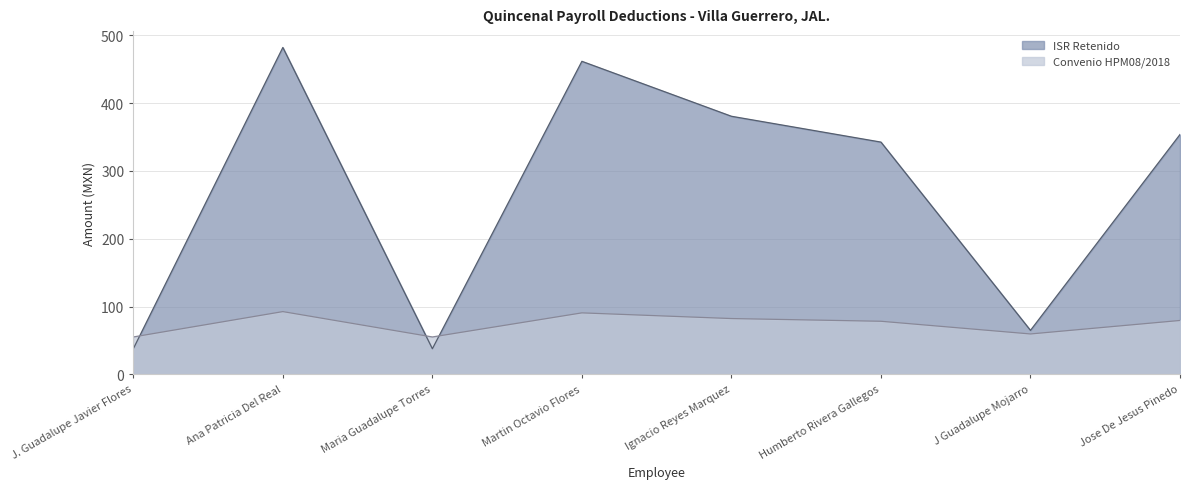

Which series ends up on top after the final intersection of Convenio HPM08/2018 and ISR Retenido?

ISR Retenido